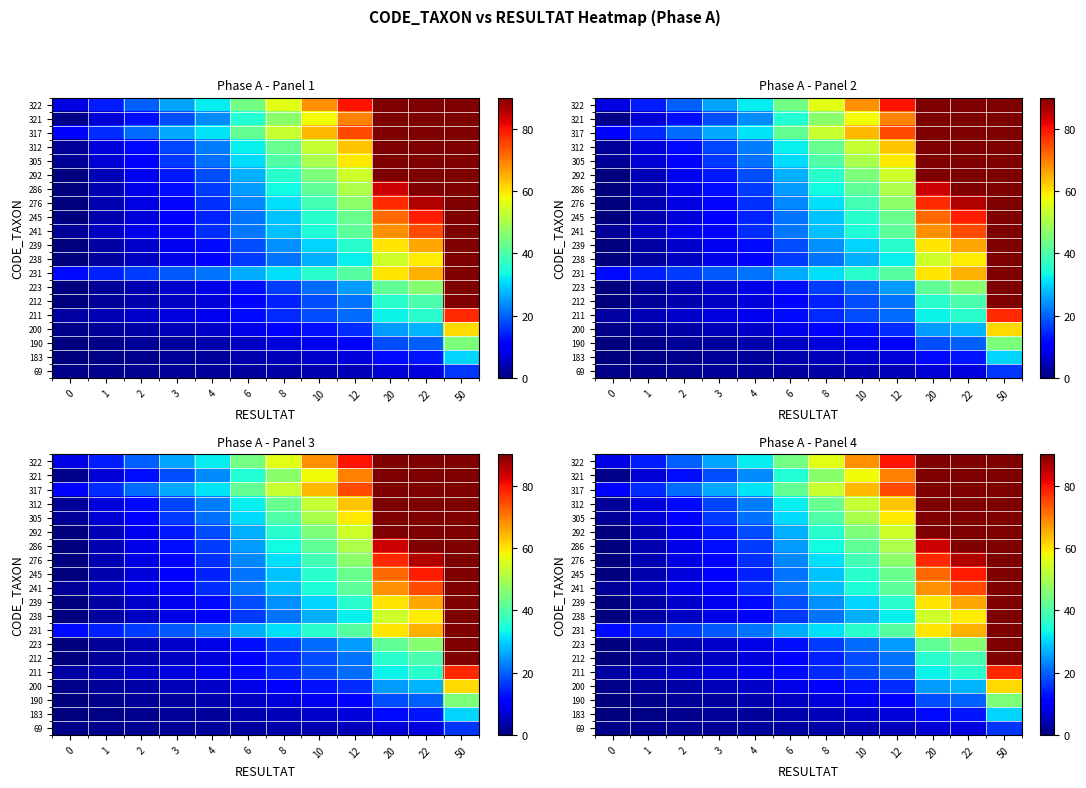

What is the sum of the 245 values at 20 and 4?

86.4